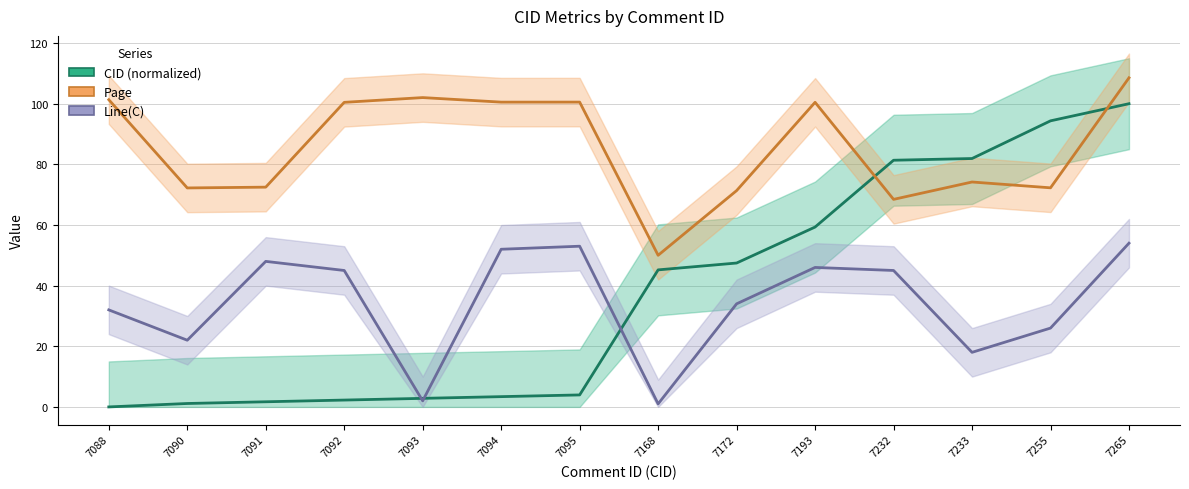

List the labels in order of CID (normalized) value, largest first.

7265, 7255, 7233, 7232, 7193, 7172, 7168, 7095, 7094, 7093, 7092, 7091, 7090, 7088